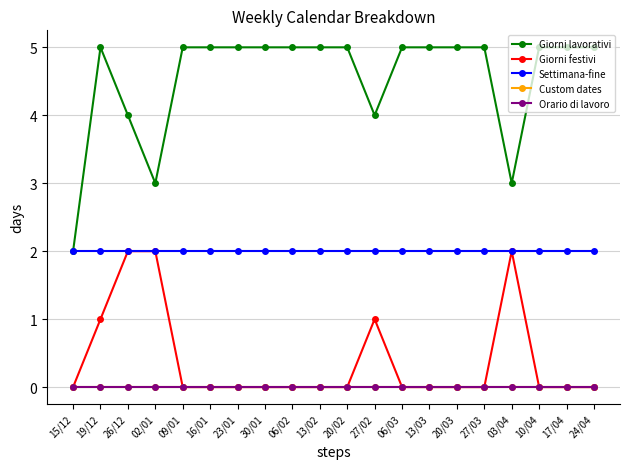

Reading right to left, list all the values displayed in this chart.

Giorni lavorativi: 5	5	5	3	5	5	5	5	4	5	5	5	5	5	5	5	3	4	5	2
Giorni festivi: 0	0	0	2	0	0	0	0	1	0	0	0	0	0	0	0	2	2	1	0
Settimana-fine: 2	2	2	2	2	2	2	2	2	2	2	2	2	2	2	2	2	2	2	2
Custom dates: 0	0	0	0	0	0	0	0	0	0	0	0	0	0	0	0	0	0	0	0
Orario di lavoro: 0	0	0	0	0	0	0	0	0	0	0	0	0	0	0	0	0	0	0	0